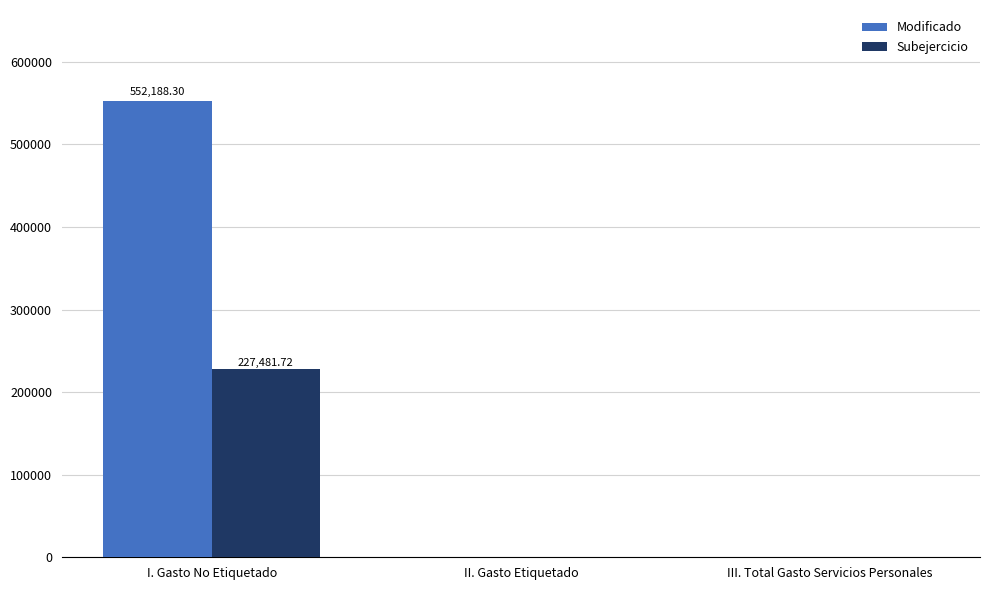

Read the Subejercicio value at I. Gasto No Etiquetado.

227481.7